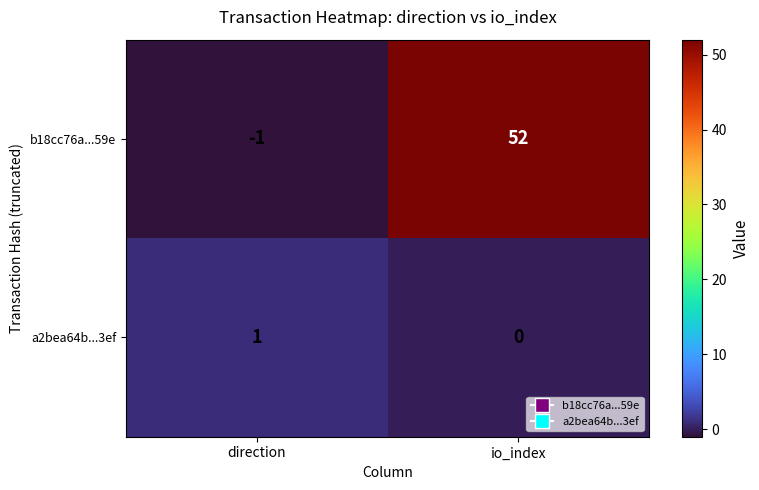

List the series in order of their overall mean, highest first.

b18cc76a...59e, a2bea64b...3ef